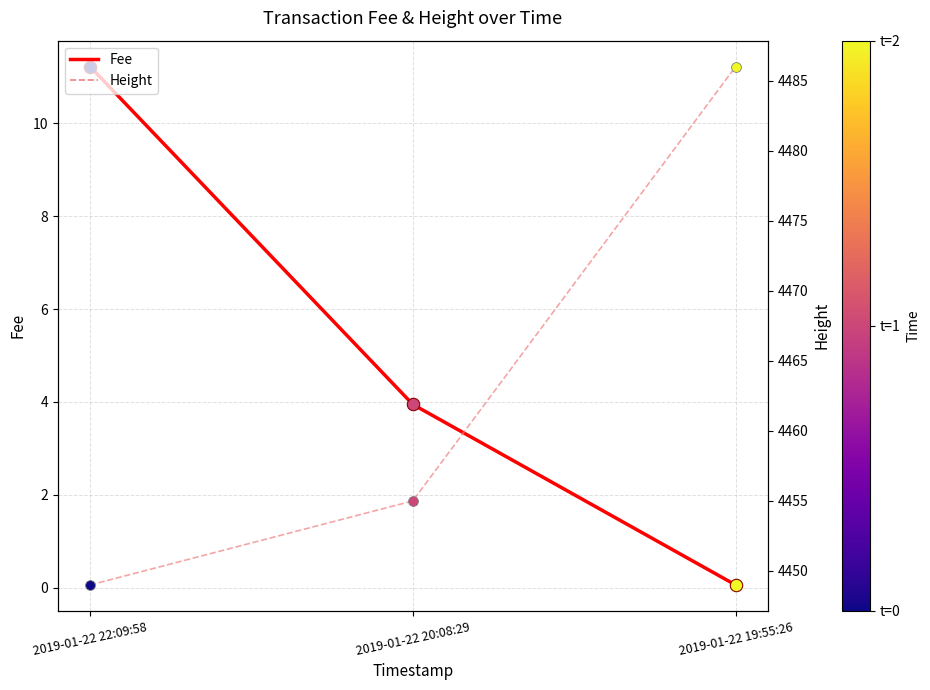

Is the value of Height at 2019-01-22 19:55:26 greater than the value of Fee at 2019-01-22 20:08:29?

Yes